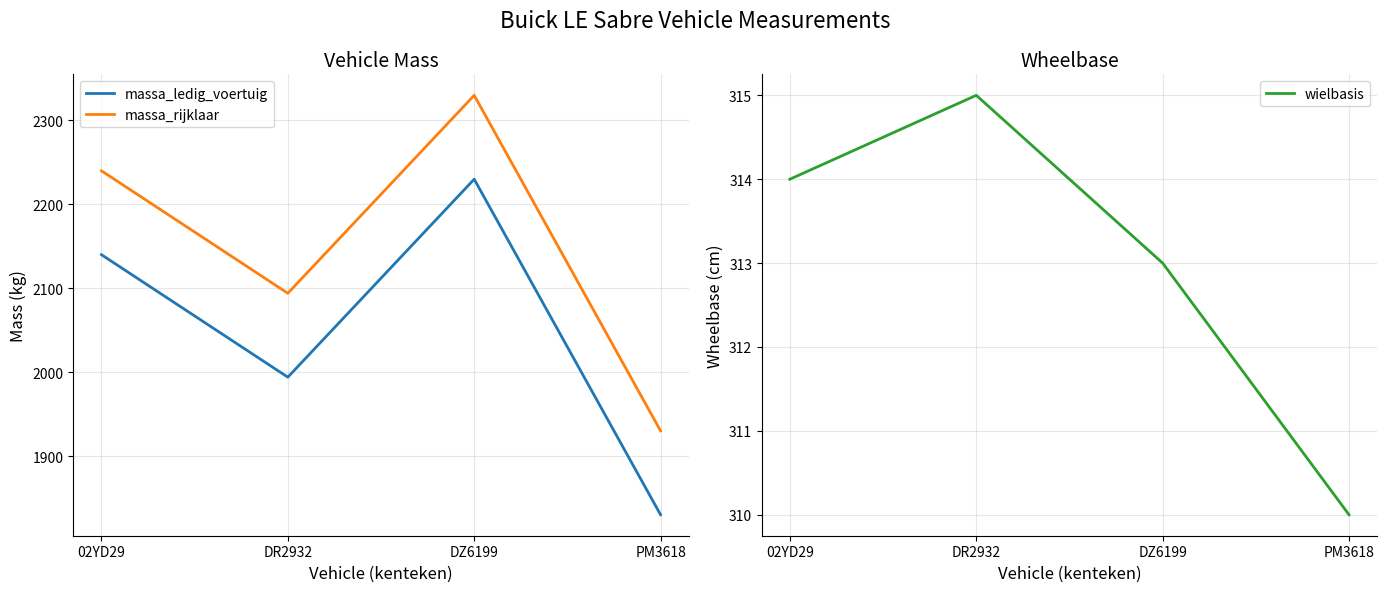

What is the maximum value shown in the chart?

2330